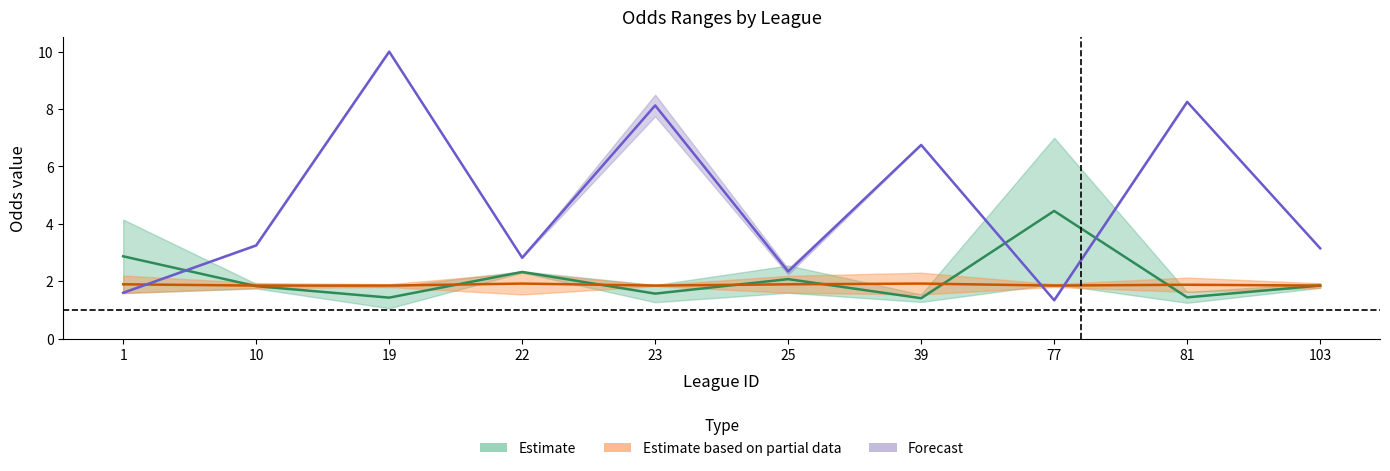

At which category is the sum across all series the highest?

19